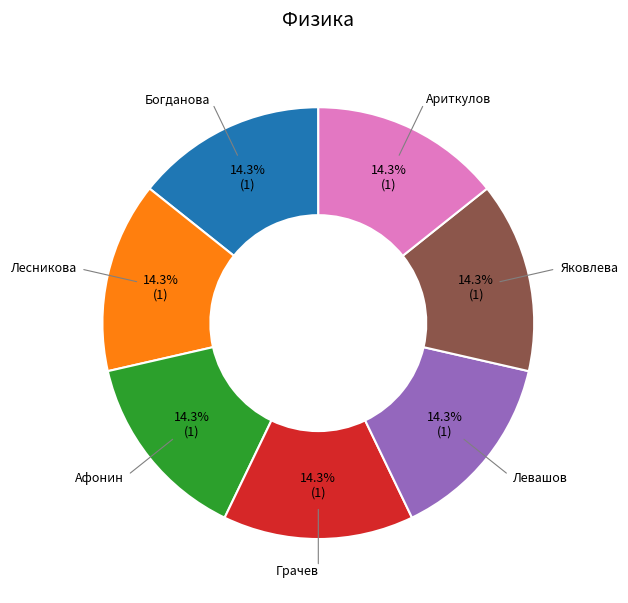

Does any single category account for the majority?

No